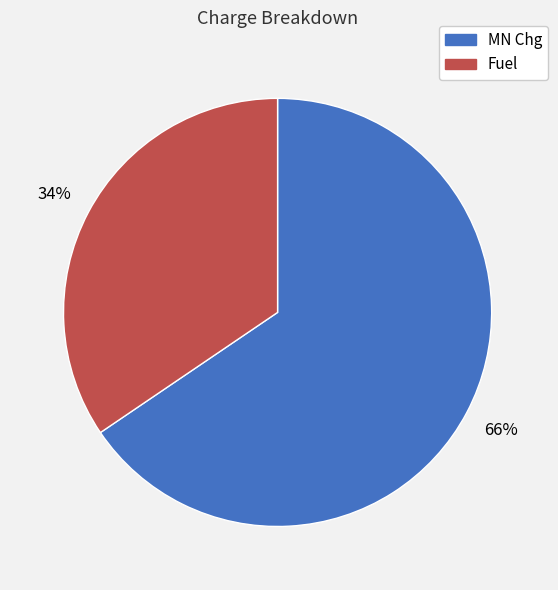

Is the sum of MN Chg and Fuel greater than half?

Yes